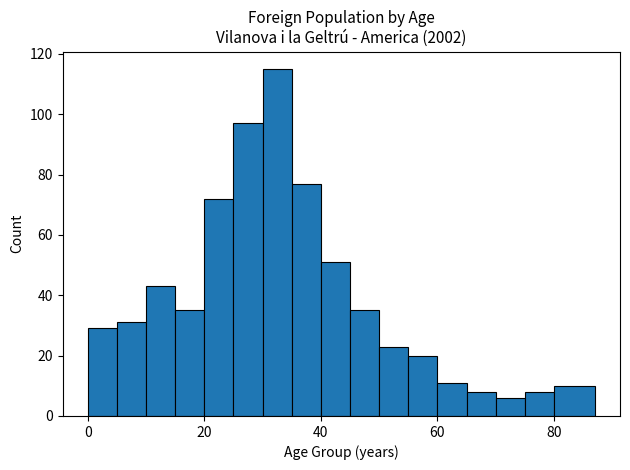

Around what value on the x-axis is the tallest bar? Give the approximate position of its centre, as read against the axis.

32